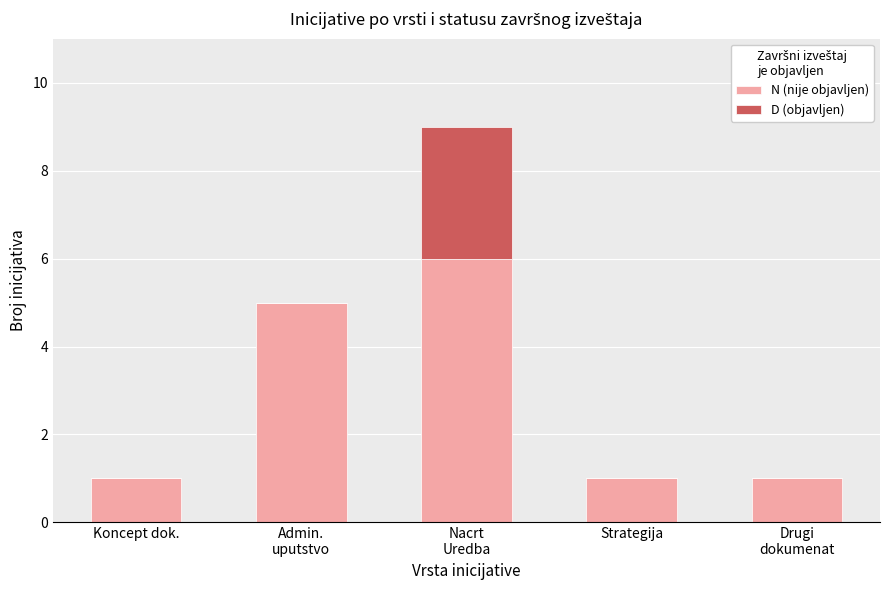

What is the sum of all N (nije objavljen) values?

14